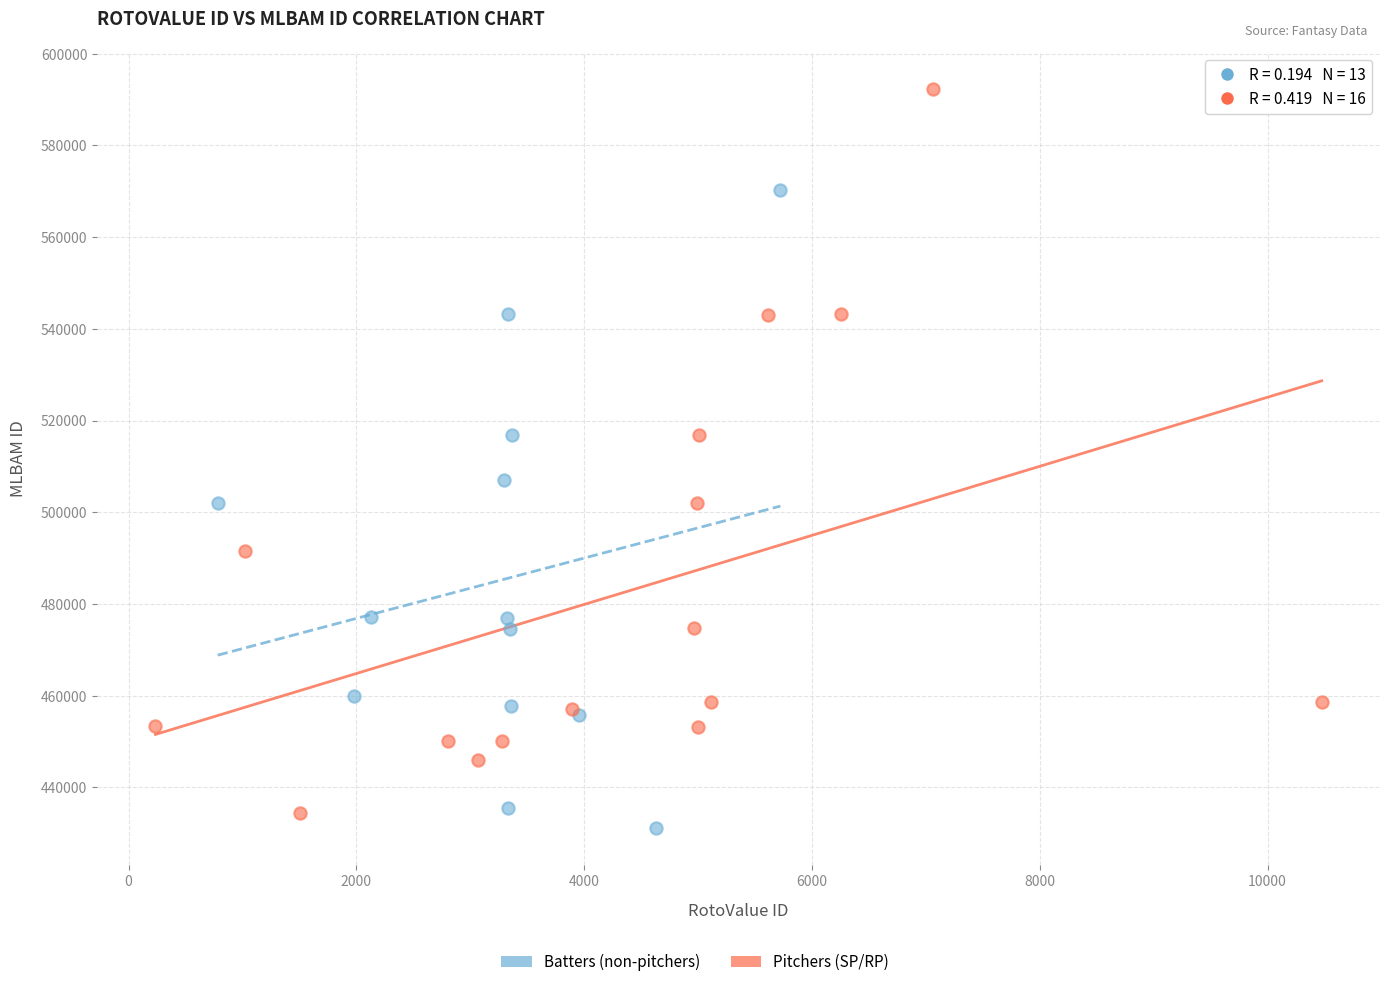

Which series has the largest Y range (max minus min)?

Pitchers (SP/RP)